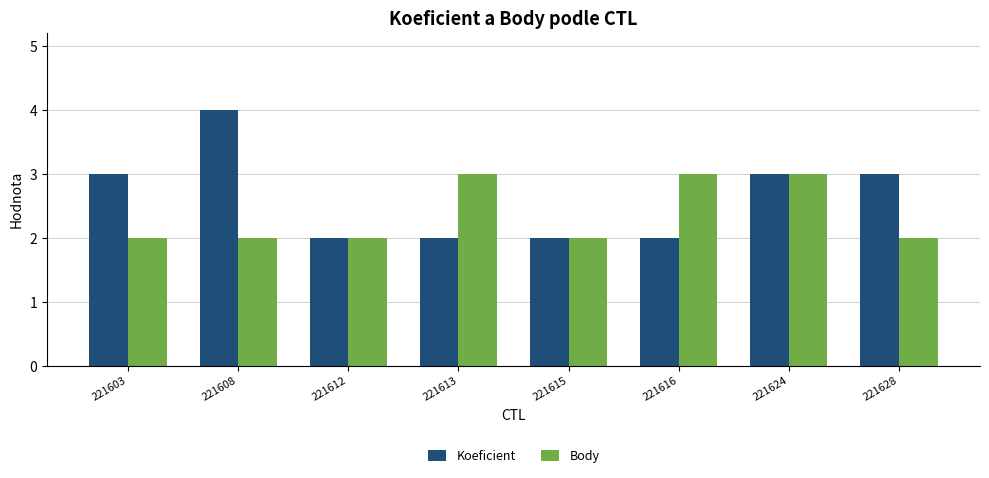

Reading left to right, list all the values displayed in this chart.

Koeficient: 221603=3	221608=4	221612=2	221613=2	221615=2	221616=2	221624=3	221628=3
Body: 221603=2	221608=2	221612=2	221613=3	221615=2	221616=3	221624=3	221628=2